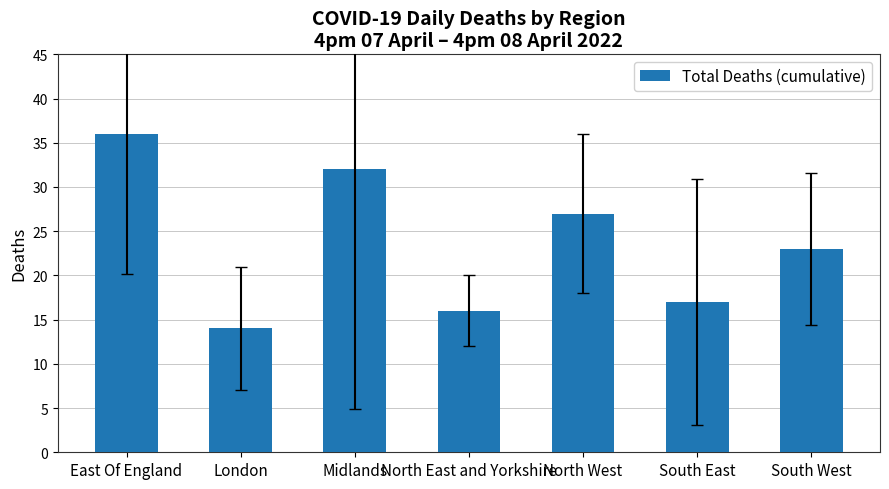

Which has a higher value, Midlands or South West?

Midlands